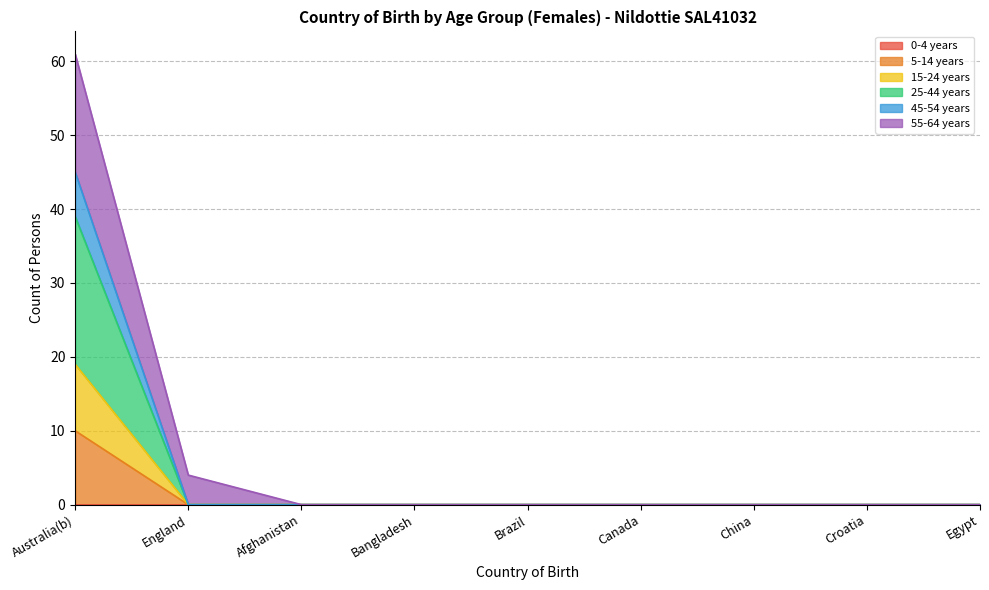

What is the difference between the second highest and minimum values in the 55-64 years series?

4